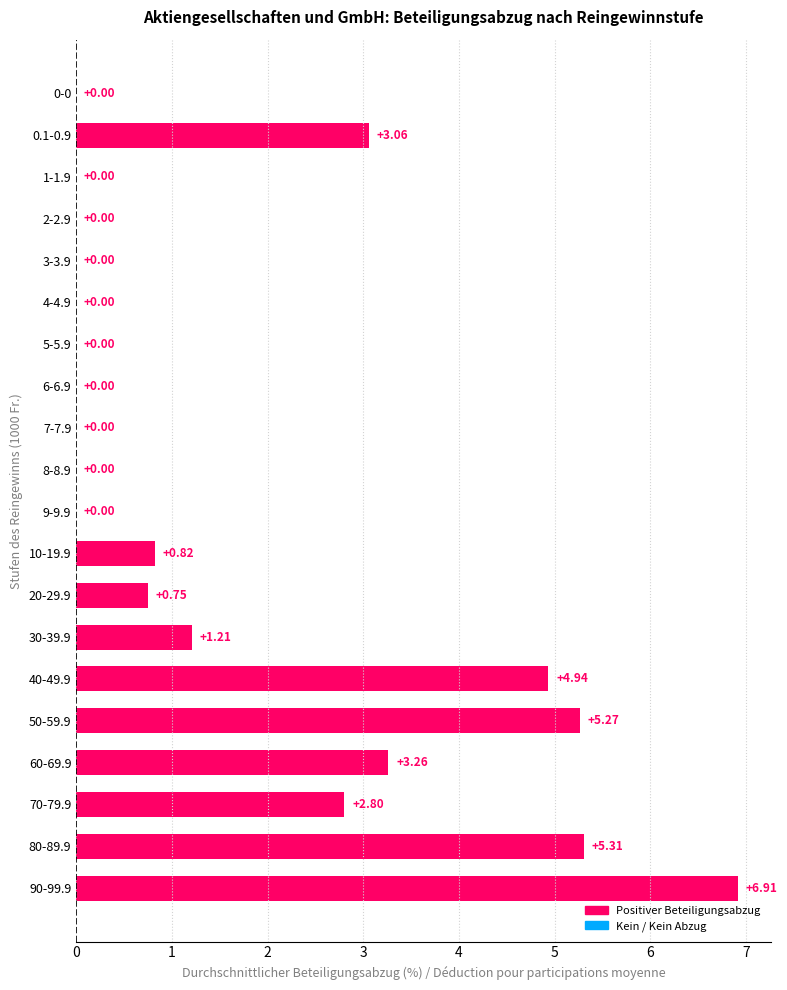

Are the bars horizontal?

Yes